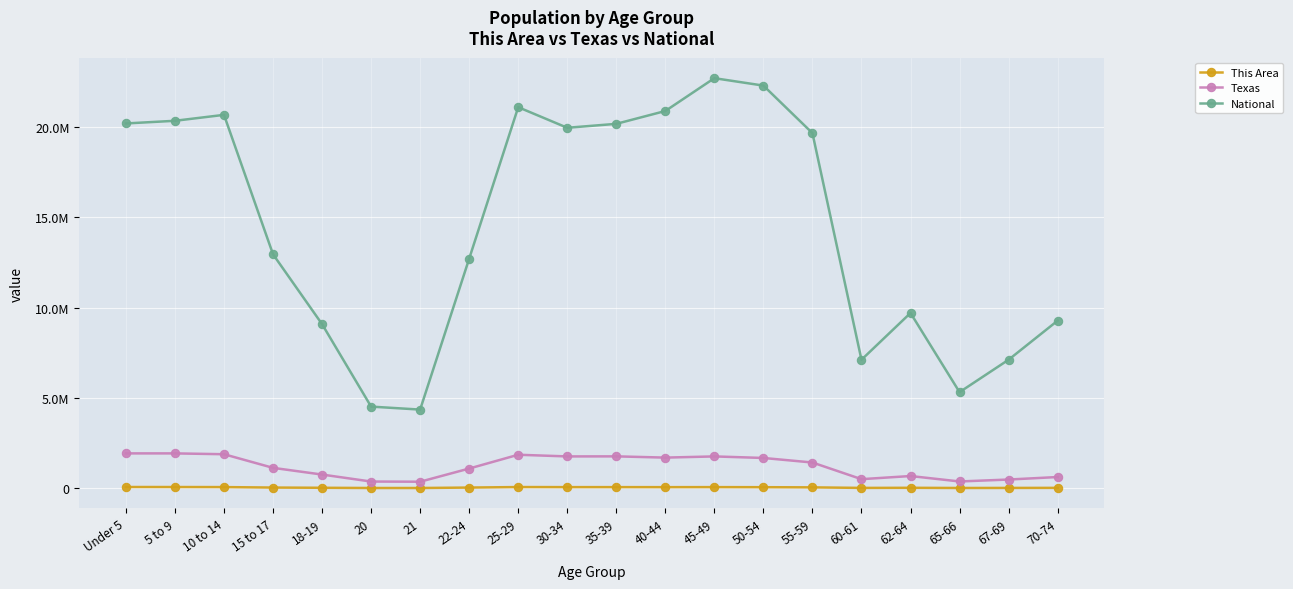

What is the maximum value for Texas?

1928473